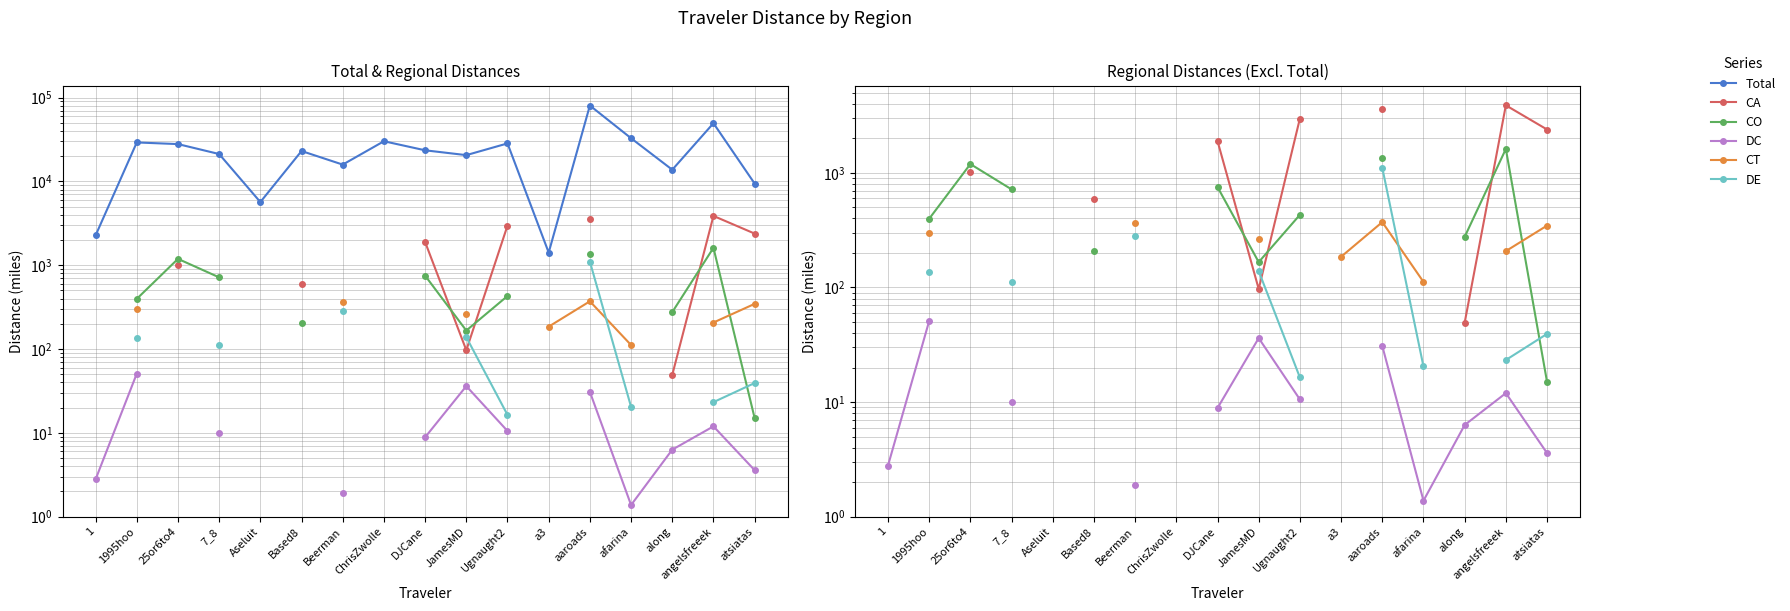

What is the minimum value for DC?

1.4